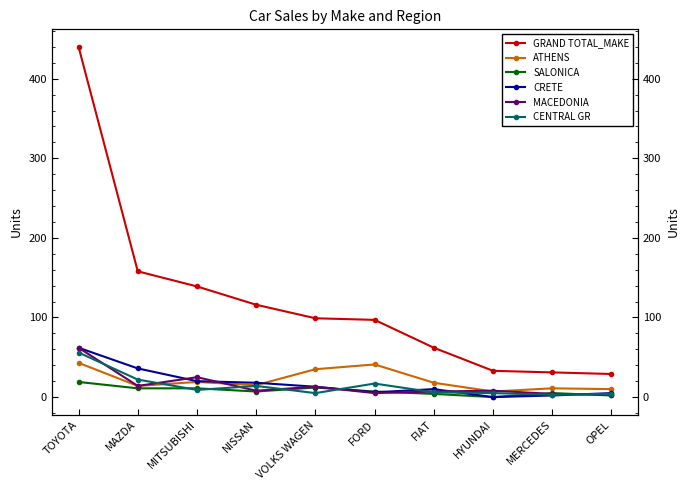

At which category does CENTRAL GR reach its first local peak?

NISSAN